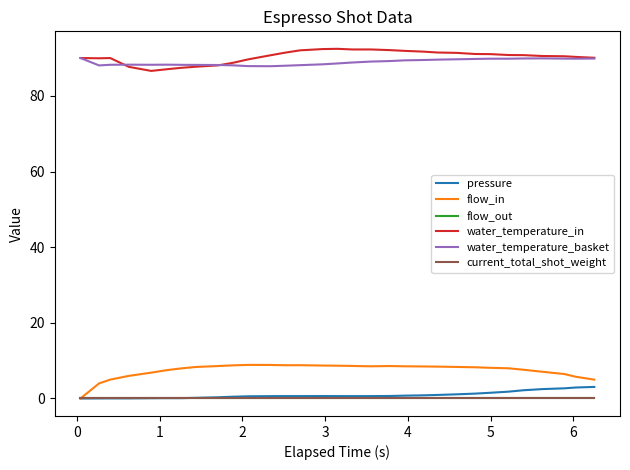

Does the chart have visible grid lines?

No